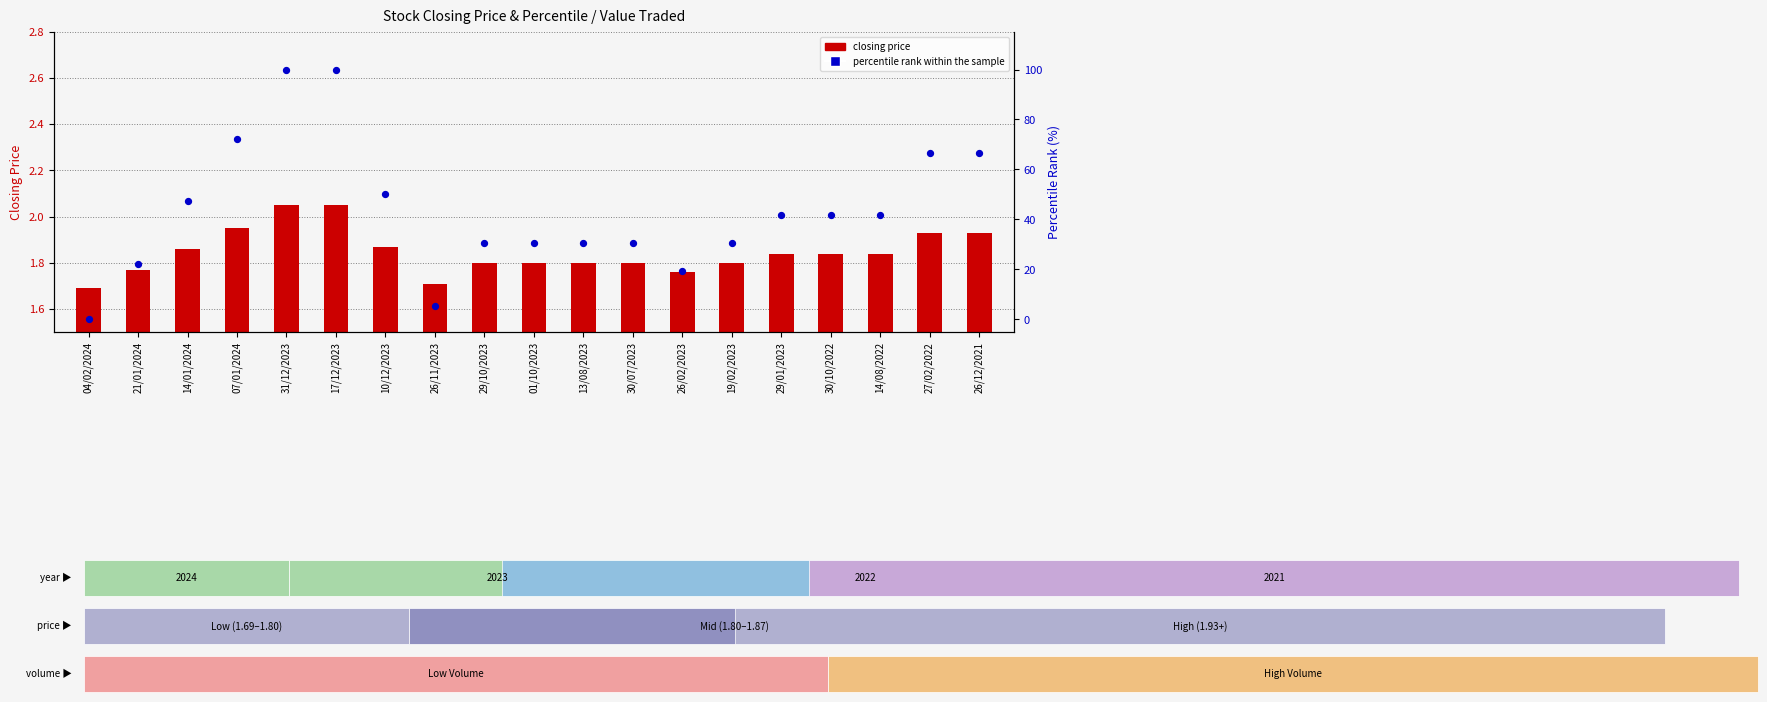

Which series has the widest spread of Y values?

percentile rank within sample